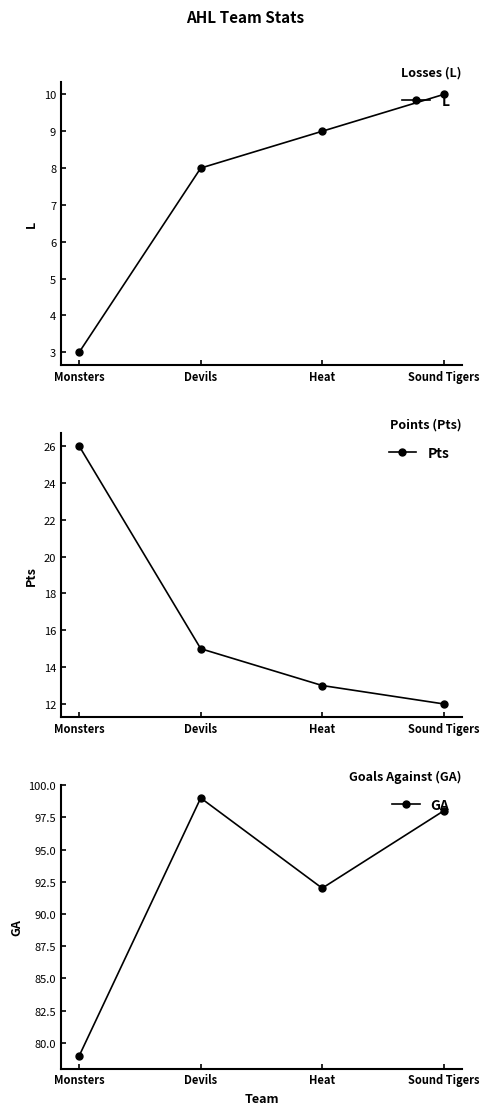

What is the difference between the GA values at Heat and Devils?

7